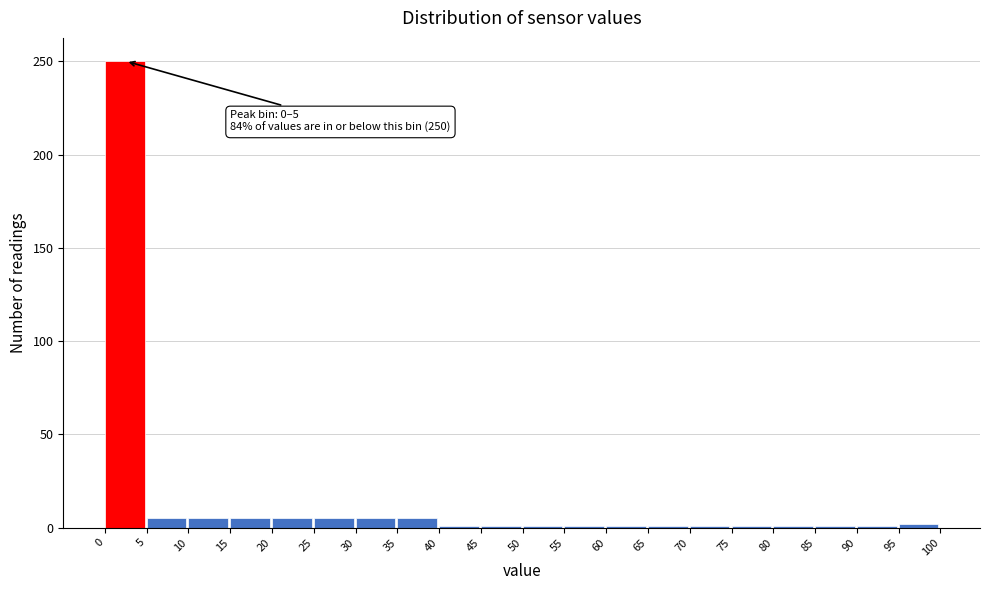

Which range on the x-axis has the tallest bar?

0 to 5